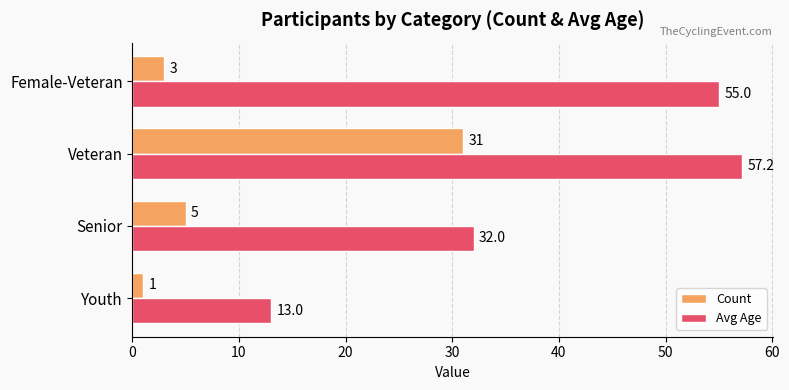

Rank the categories by Avg Age value from highest to lowest.

Veteran, Female-Veteran, Senior, Youth